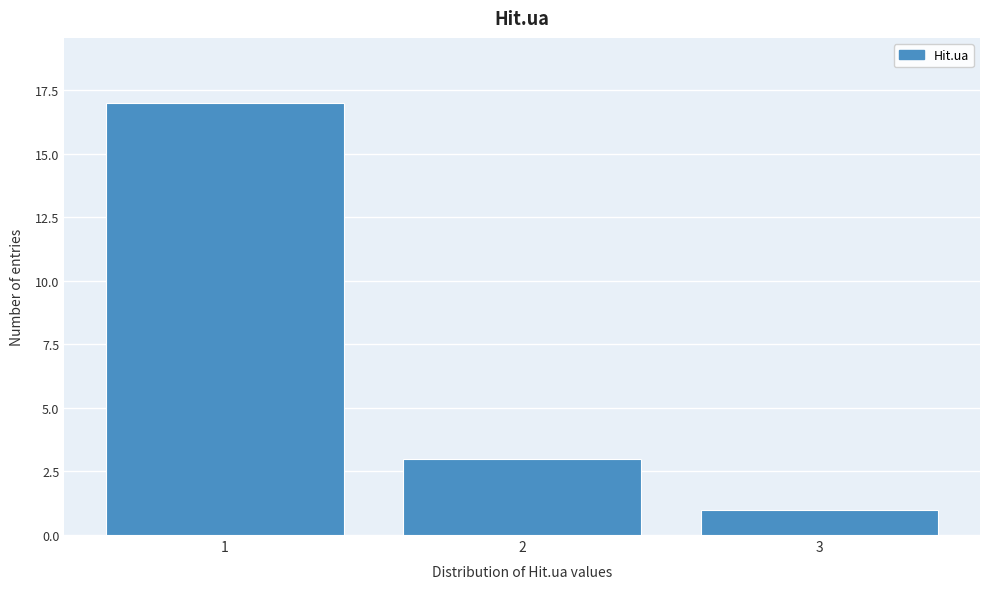

Reading left to right, list all the values displayed in this chart.

17	3	1